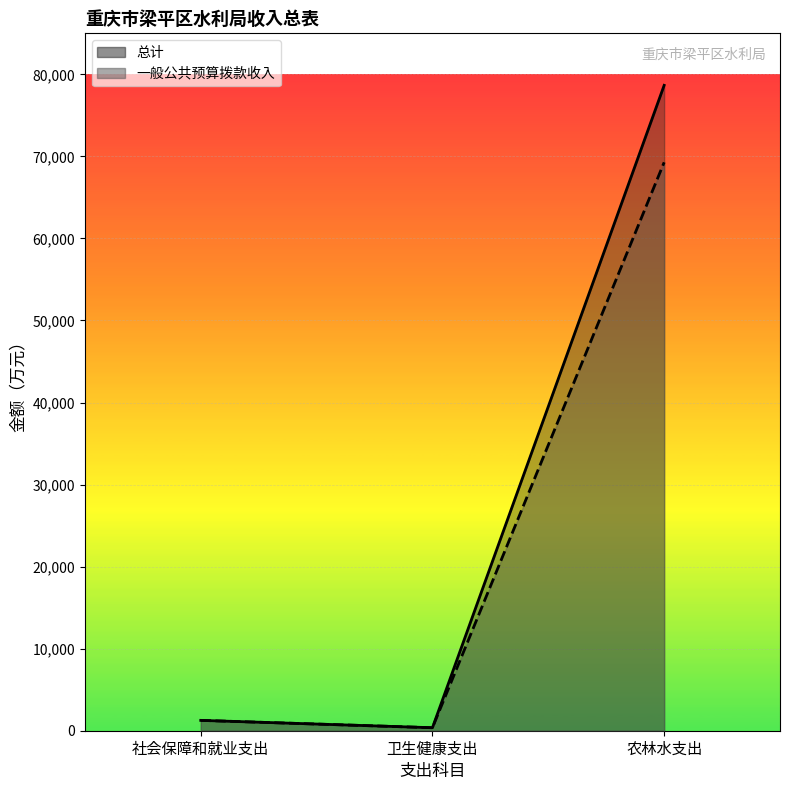

Reading right to left, what are all the values shown in this chart?

农林水支出=78660.6	卫生健康支出=365.5	社会保障和就业支出=1261.5